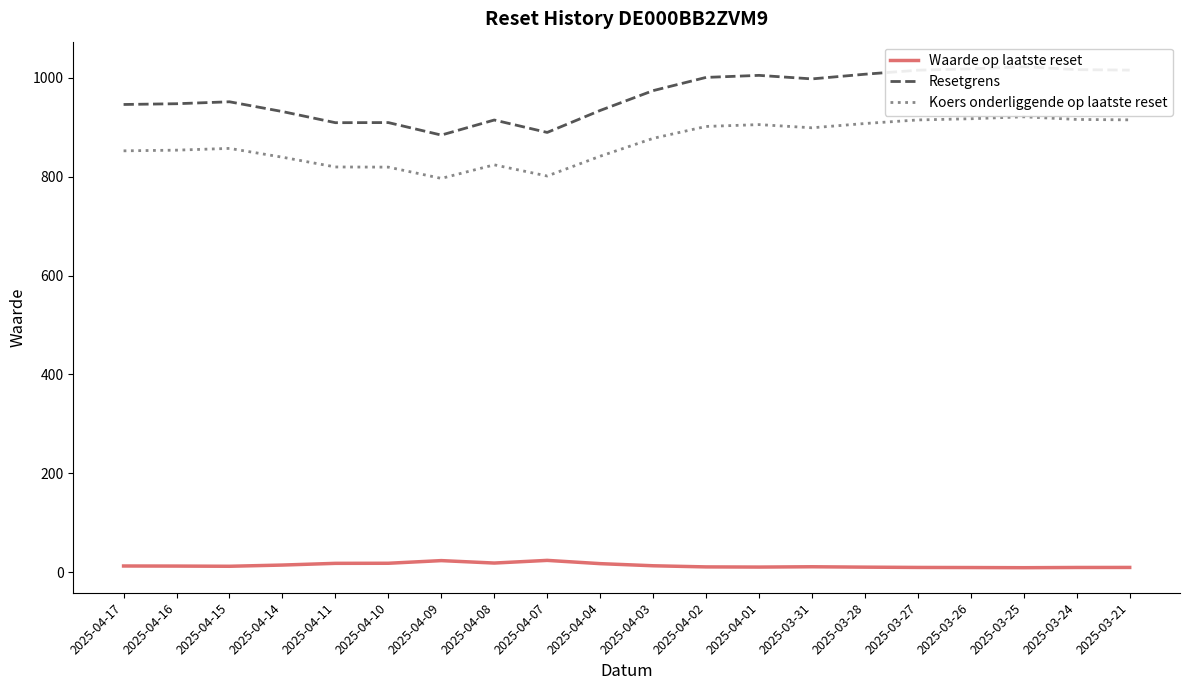

Between 2025-03-25 and 2025-04-16, which is larger?

2025-04-16